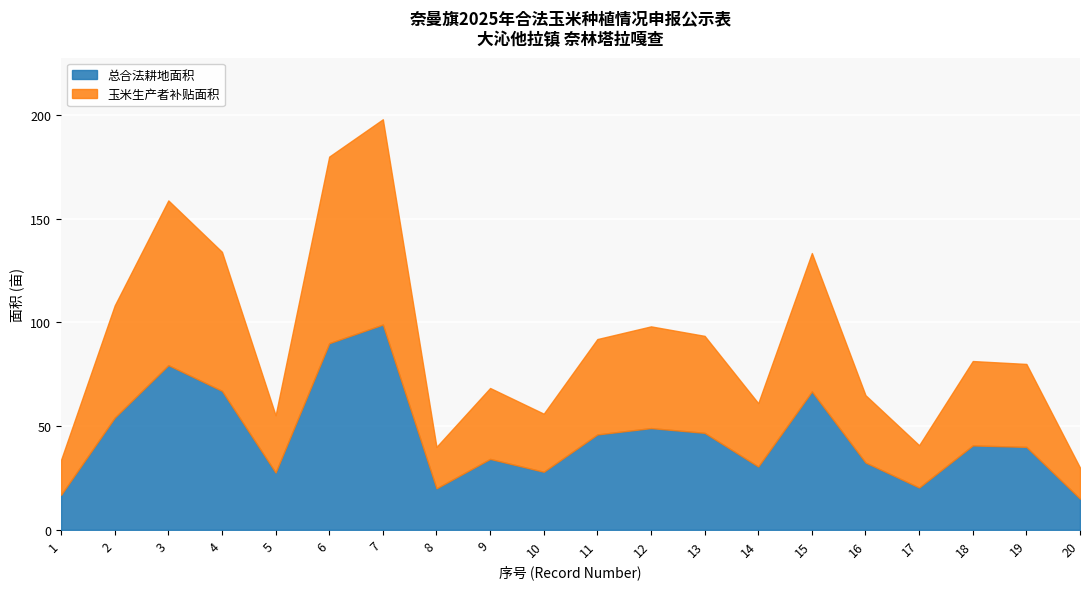

List the series in order of their peak value, lowest first.

总合法耕地面积, 玉米生产者补贴面积